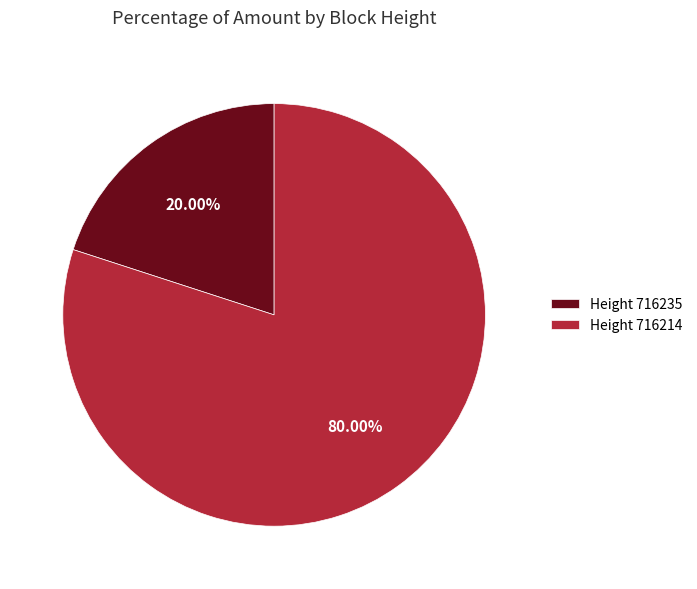

Which slice is the largest?

Height 716214